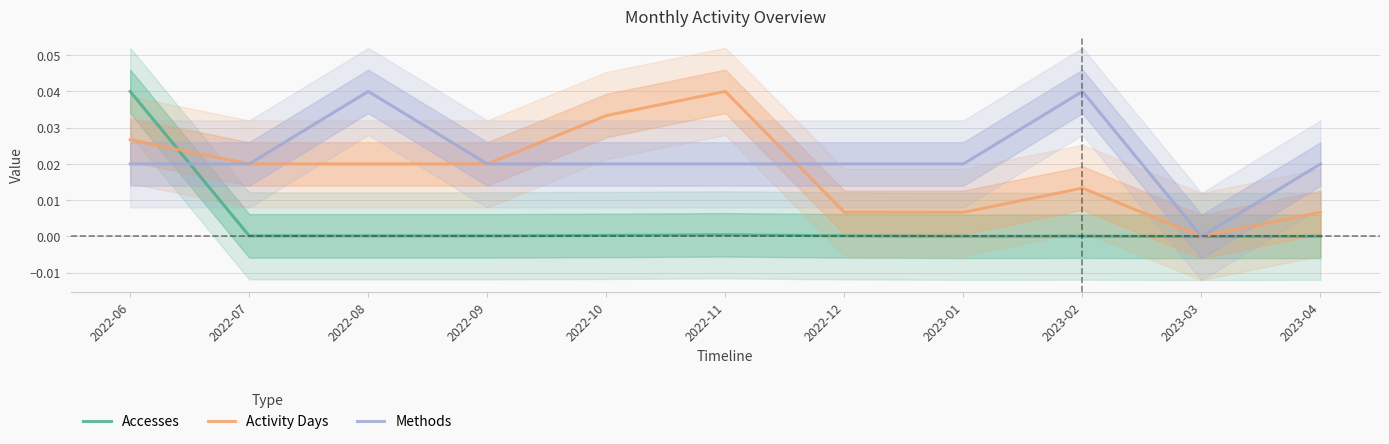

Where do Accesses and Methods first cross each other?

2022-06 and 2022-07